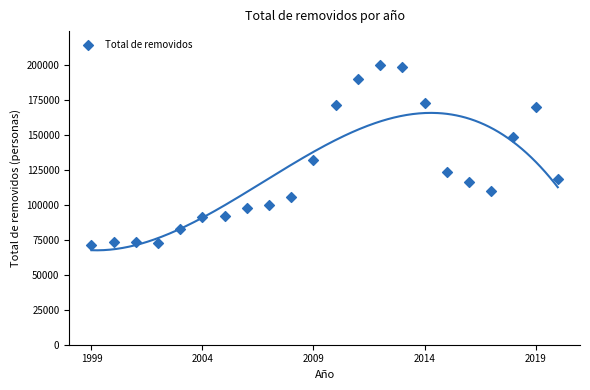

What is the range of X values (max minus min)?

21